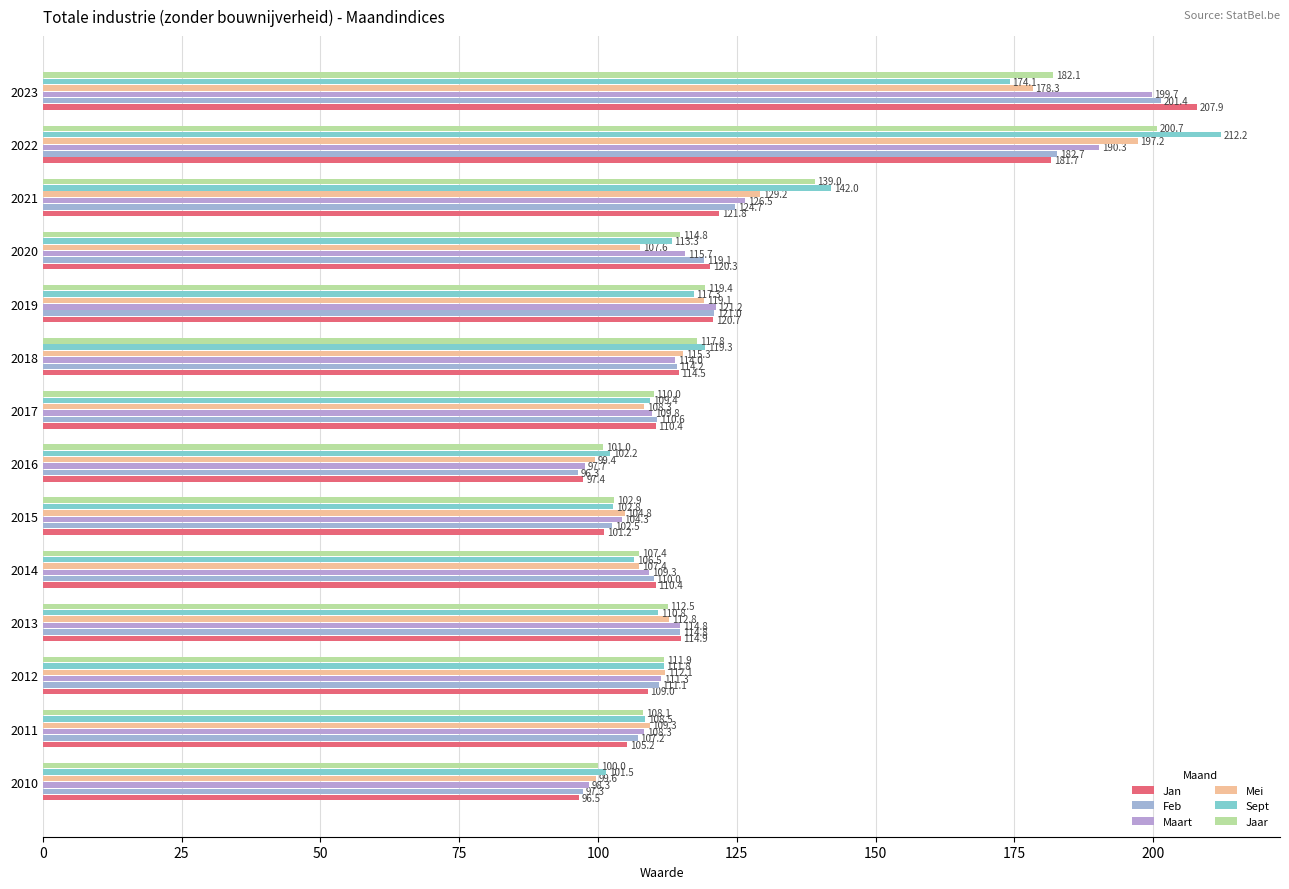

What position from the left is 0?

1